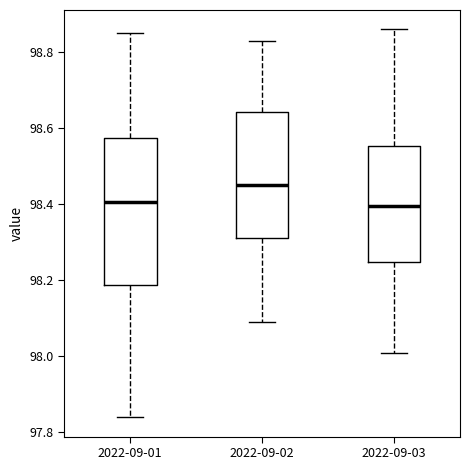

Reading left to right, transcribe this box plot: for each box, give where its median line is, the range the box spans, and where its two whiskers end, as read against the y-axis. The values are not printed on the chart, so give them approximately, as read against the axis.

2022-09-01: median 98.40, box 98.18 to 98.58, whiskers 97.84 to 98.86
2022-09-02: median 98.46, box 98.32 to 98.64, whiskers 98.10 to 98.84
2022-09-03: median 98.40, box 98.24 to 98.56, whiskers 98.02 to 98.86